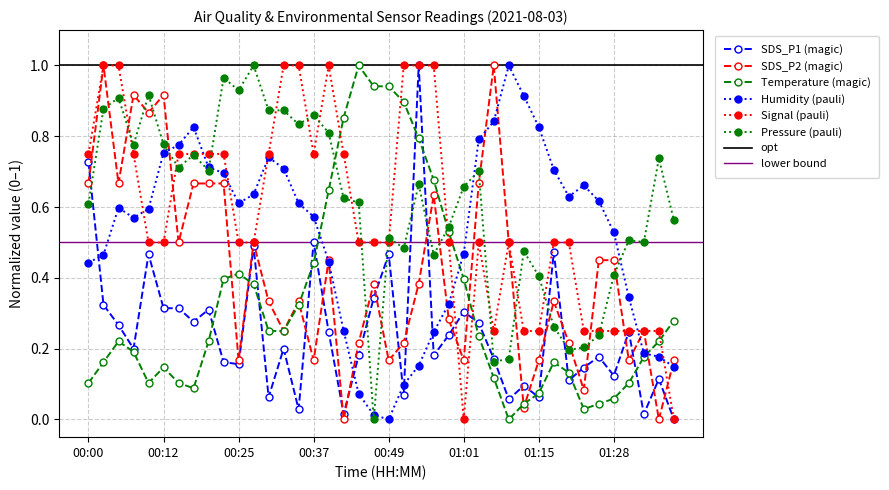

Read the Signal value at 00:56.

1.0